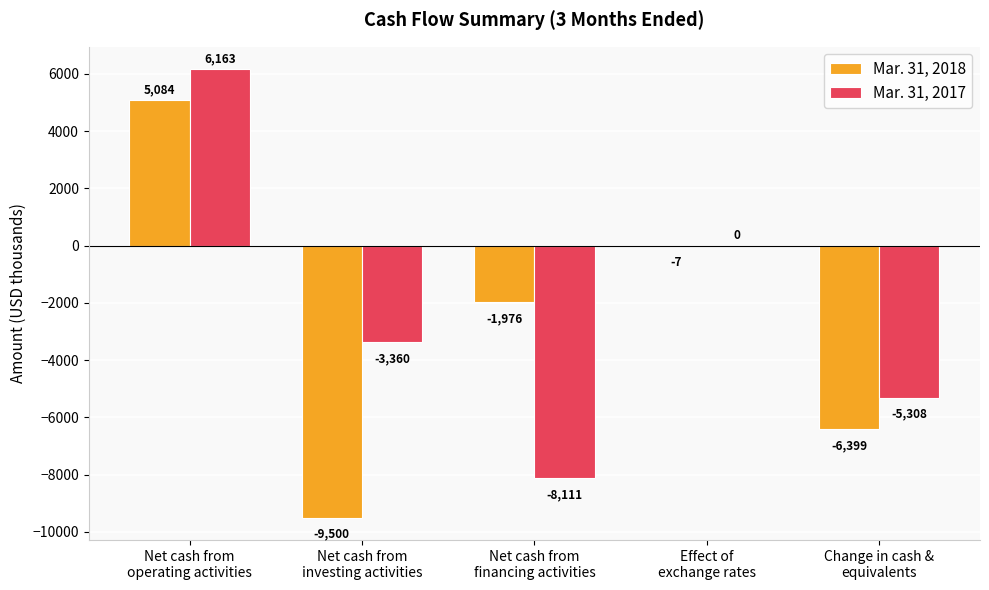

Reading left to right, list all the values displayed in this chart.

Mar. 31, 2018: Net cash from
operating activities=5084	Net cash from
investing activities=-9500	Net cash from
financing activities=-1976	Effect of
exchange rates=-7	Change in cash &
equivalents=-6399
Mar. 31, 2017: Net cash from
operating activities=6163	Net cash from
investing activities=-3360	Net cash from
financing activities=-8111	Effect of
exchange rates=0	Change in cash &
equivalents=-5308